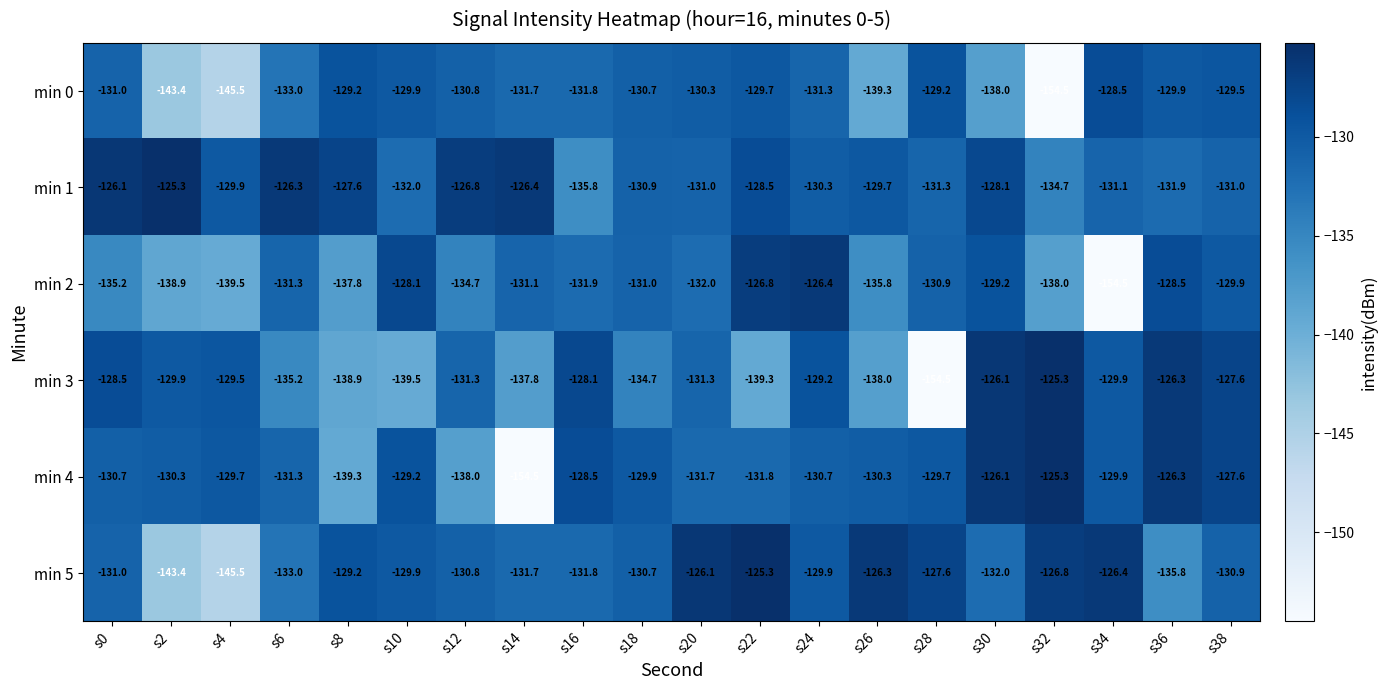

Is it true that min 4 equals -194.9 at s10?

False